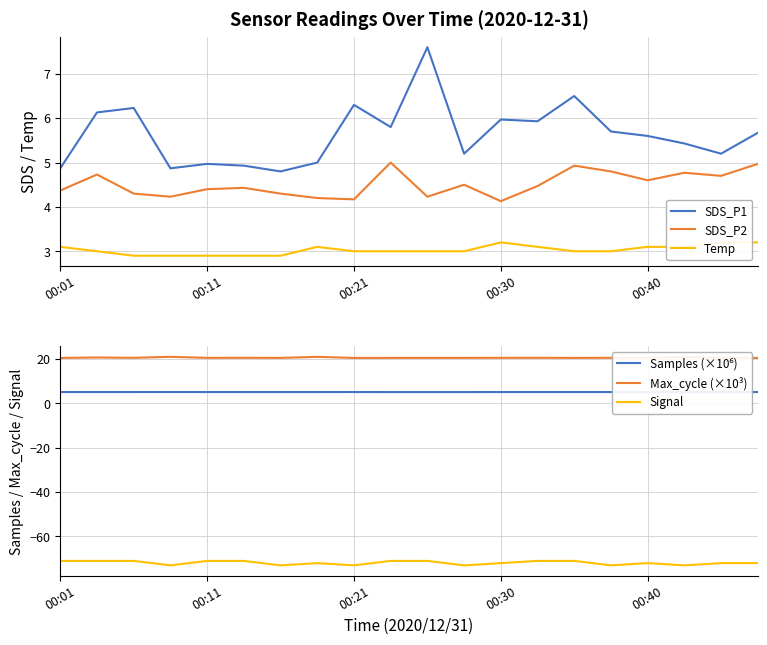

Read the Temp value at 10.

3.0